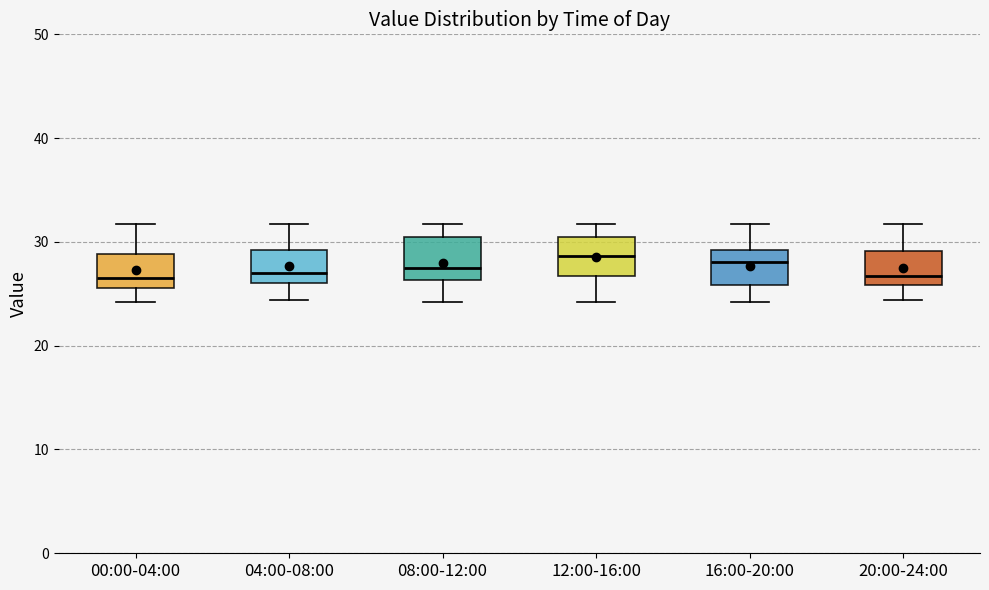

Reading left to right, read every box against the y-axis: the position of its median line, the range the box covers, and the ends of its whiskers. The values are not printed on the chart, so give them approximately, as read against the axis.

00:00-04:00: median 27, box 26 to 29, whiskers 24 to 32
04:00-08:00: median 27, box 26 to 29, whiskers 24 to 32
08:00-12:00: median 27, box 26 to 30, whiskers 24 to 32
12:00-16:00: median 29, box 27 to 30, whiskers 24 to 32
16:00-20:00: median 28, box 26 to 29, whiskers 24 to 32
20:00-24:00: median 27, box 26 to 29, whiskers 24 to 32